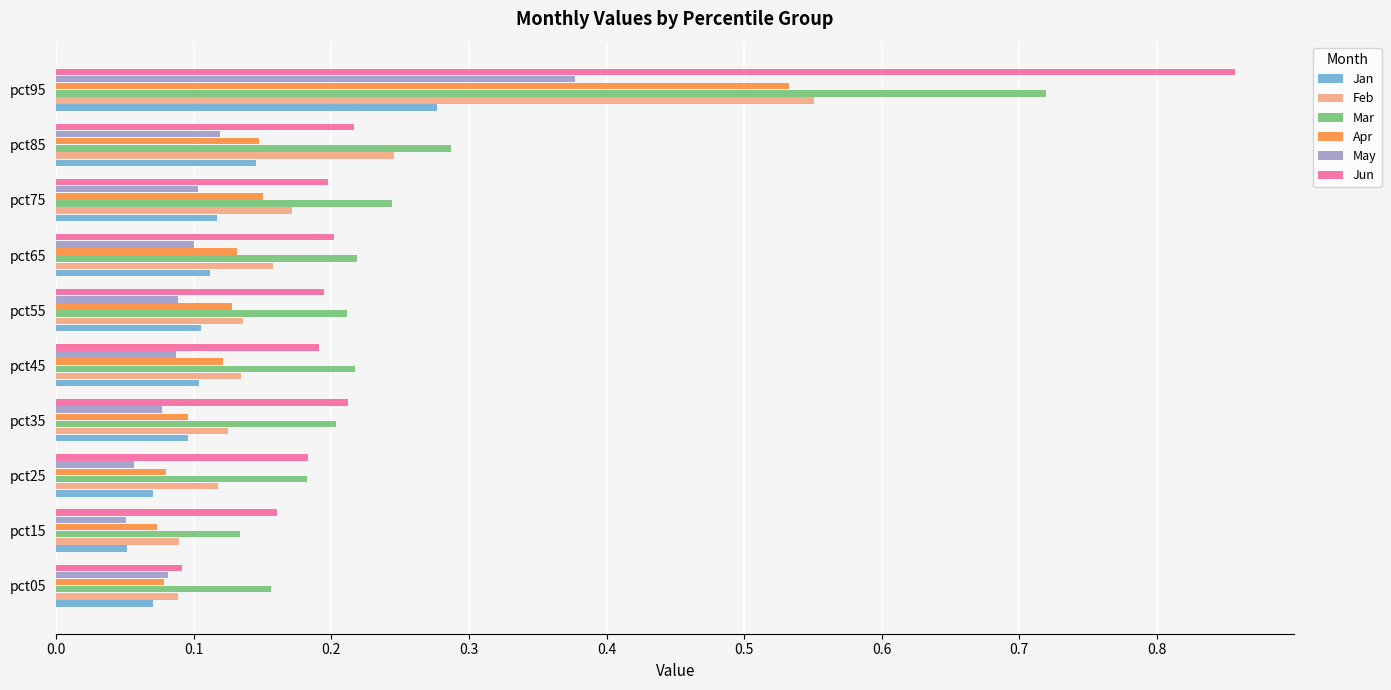

Which category has the lowest value in the Jun series?

pct05